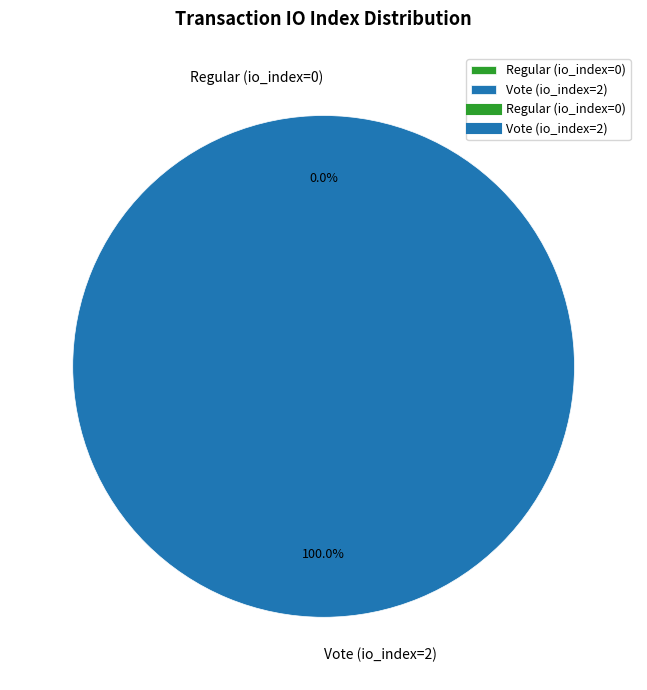

Which slice represents more than half of the pie?

Vote (io_index=2)